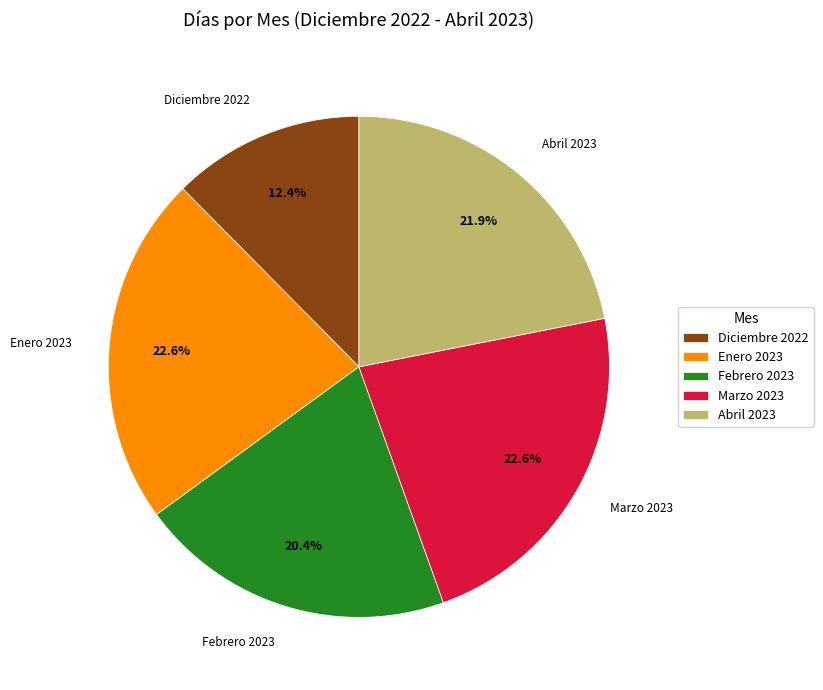

Combined, do Febrero 2023 and Abril 2023 account for over 50%?

No